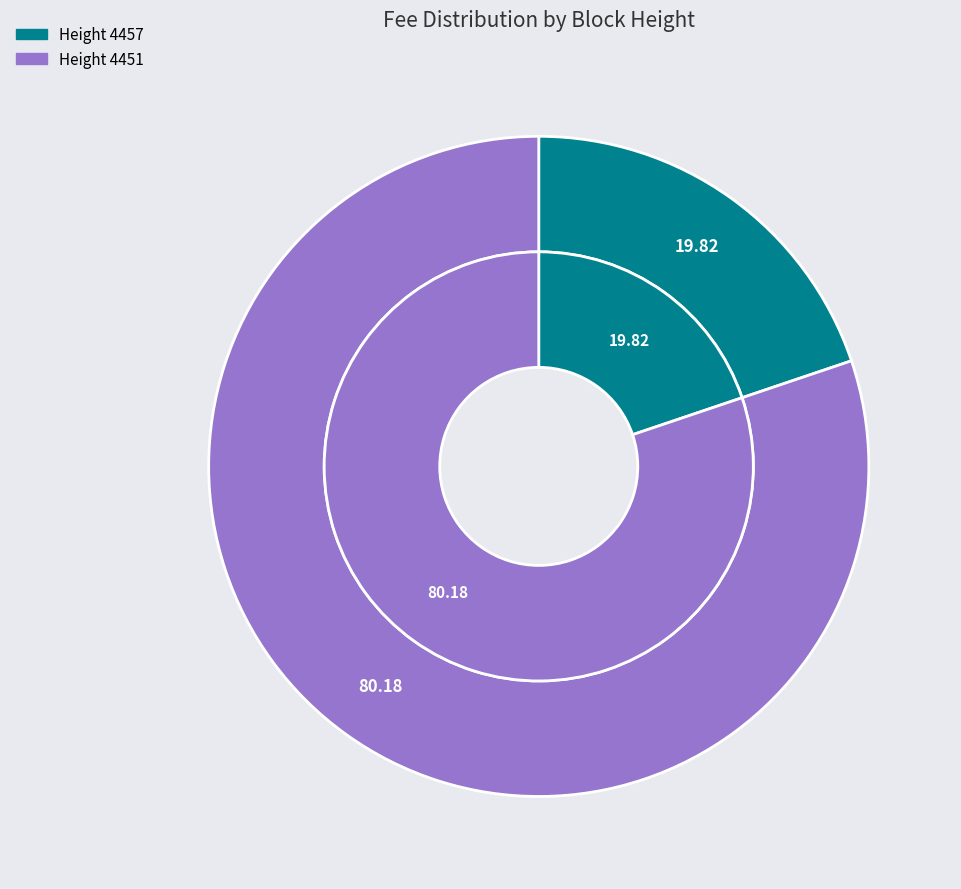

To the nearest percent, what portion does 4451 represent?

80%